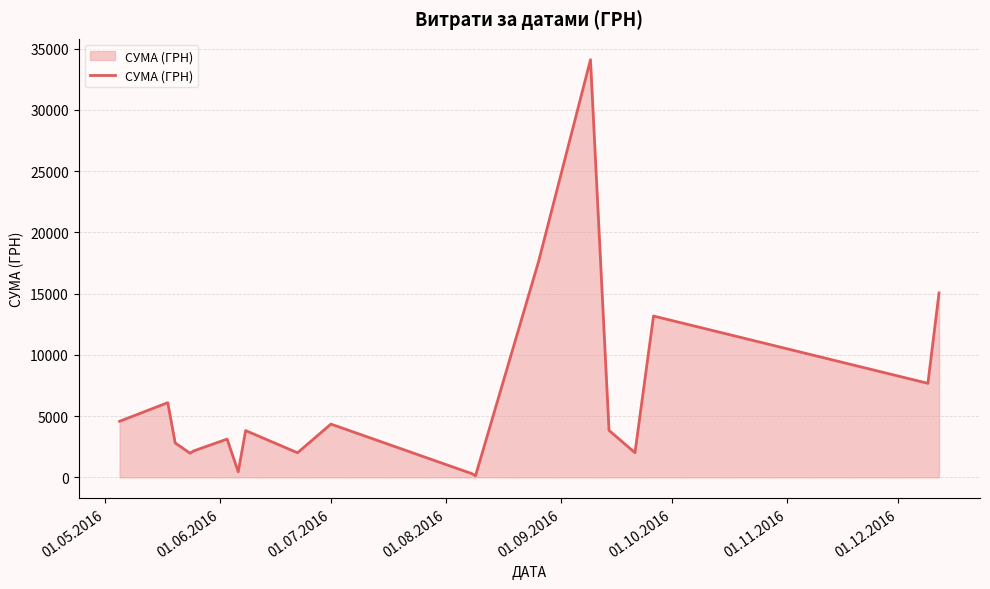

What is the difference between the maximum and minimum values?

33951.9